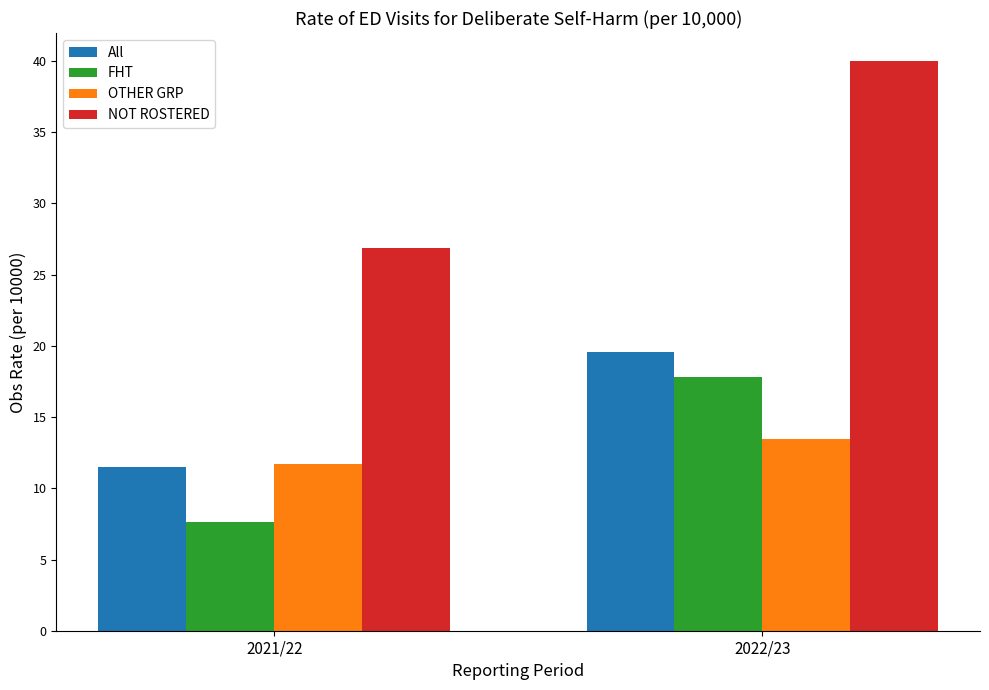

Which category has the highest value in the OTHER GRP series?

2022/23